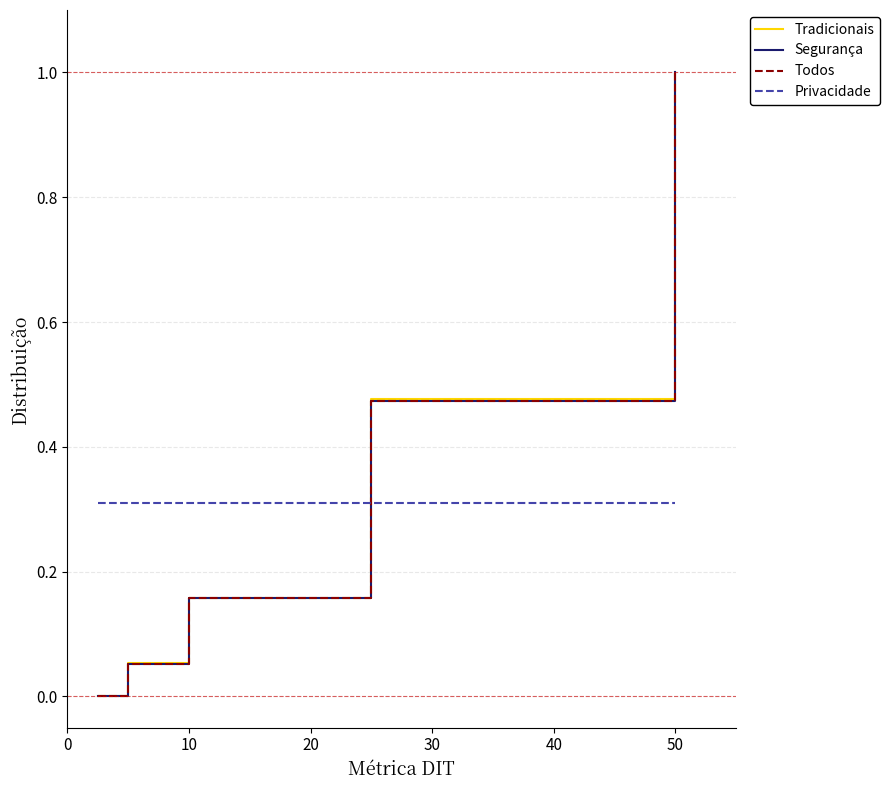

Does the chart have visible grid lines?

Yes